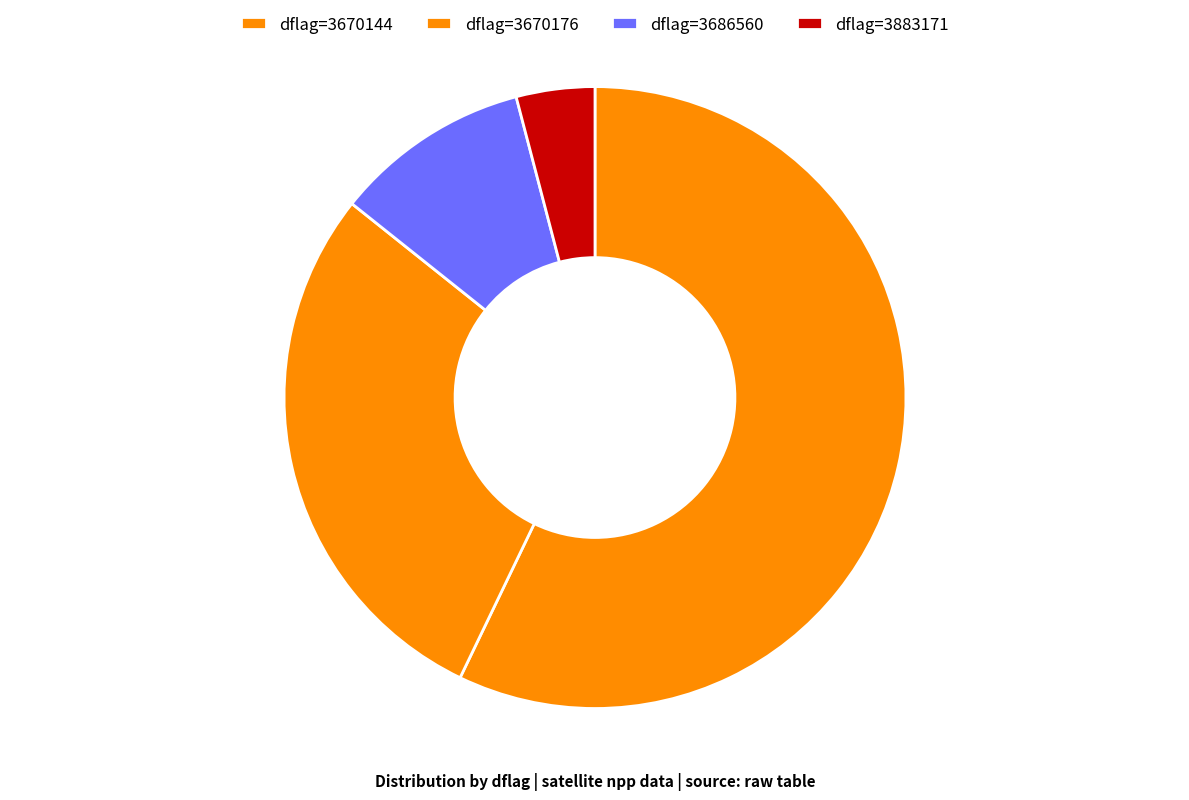

Count the number of slices in the pie.

4